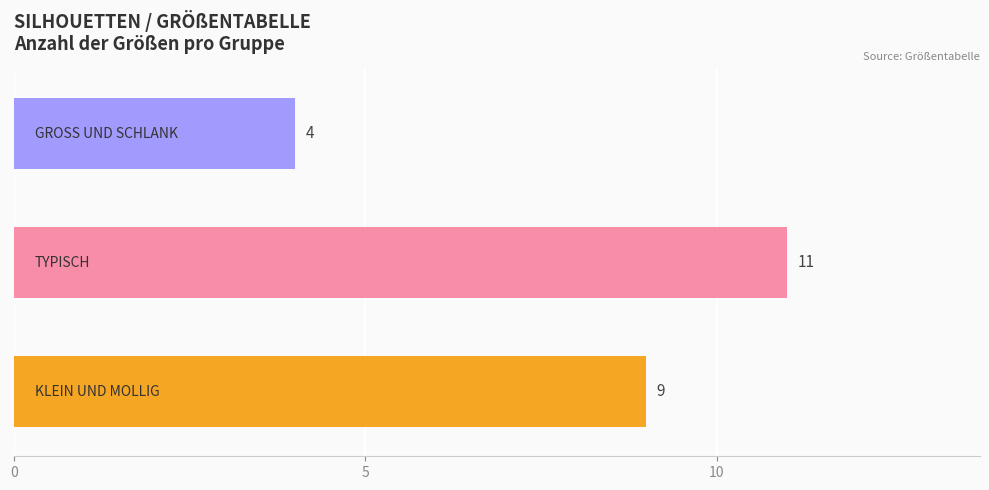

Reading bottom to top, transcribe all the data shown in this chart.

9	11	4